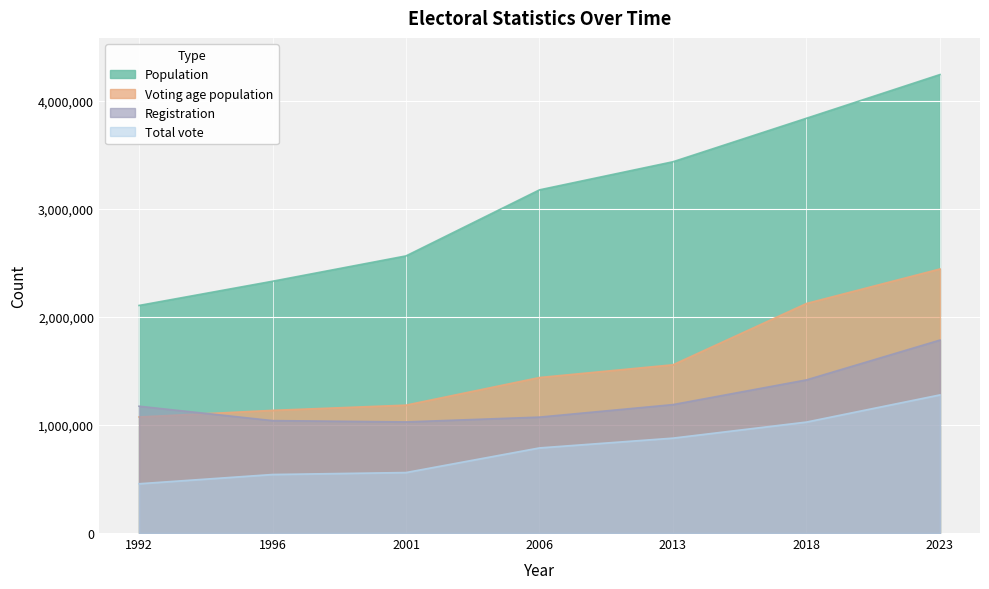

Reading right to left, transcribe all the data shown in this chart.

Total vote: 2023=1278986	2018=1027367	2013=878693	2006=788029	2001=560045	1996=541849	1992=456237
Registration: 2023=1786448	2018=1417823	2013=1189105	2006=1073287	2001=1028630	1996=1040855	1992=1174087
Voting age population: 2023=2444729	2018=2125242	2013=1557779	2006=1439858	2001=1184069	1996=1135690	1992=1074570
Population: 2023=4244878	2018=3840429	2013=3437610	2006=3177388	2001=2565791	1996=2331248	1992=2107000